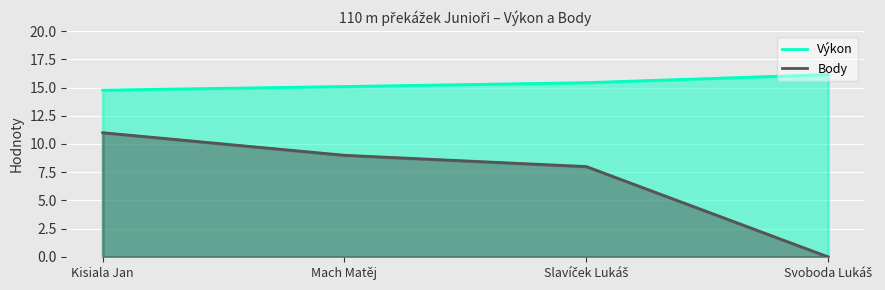

What is the sum of all Body values?

28.0